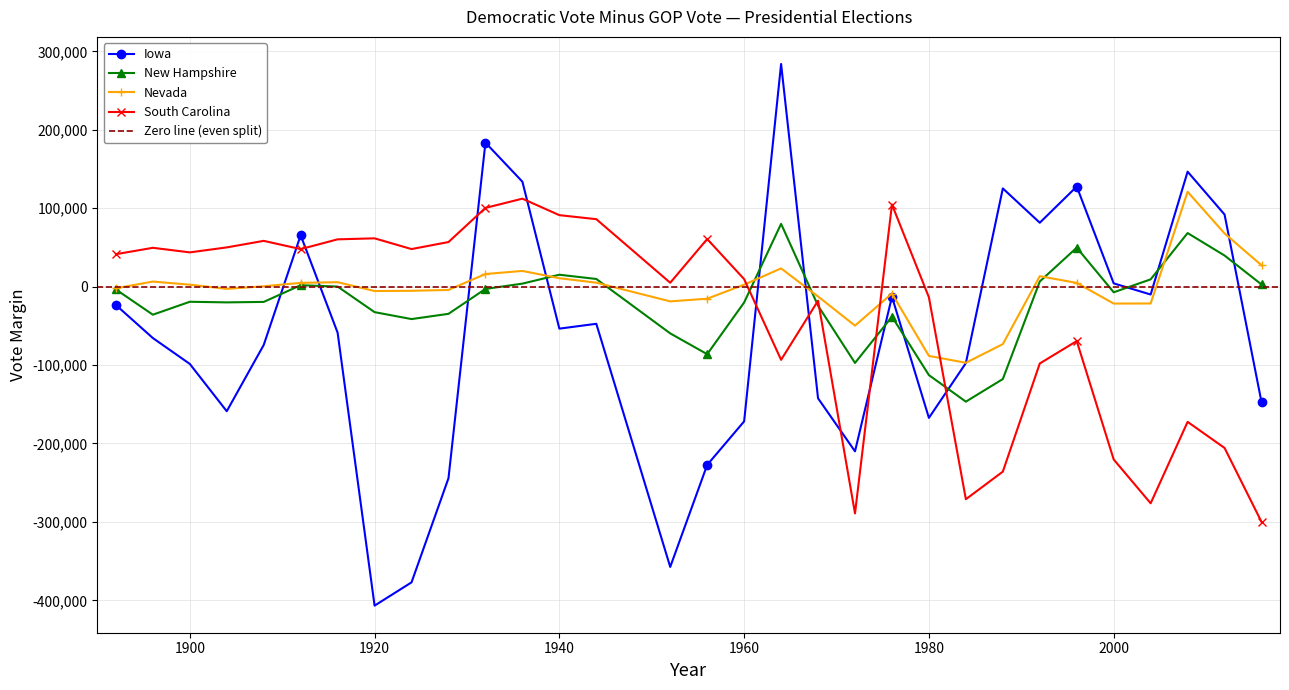

In Nevada, how many points are higher than both neighbors (excluding endpoints)?

7